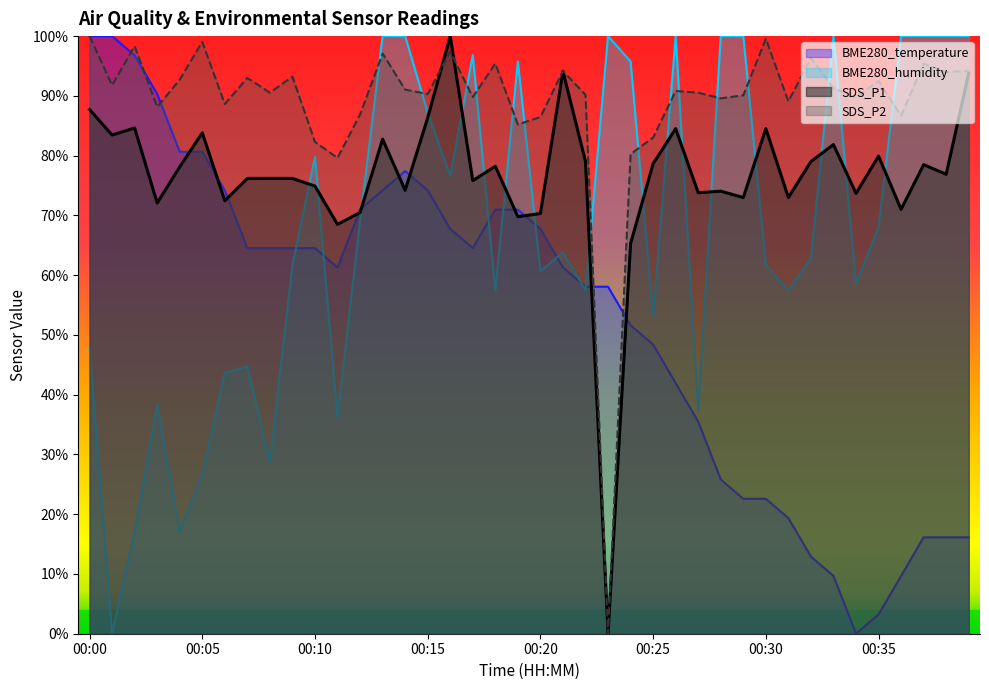

Where is SDS_P2 nearest to the value 49?

00:11